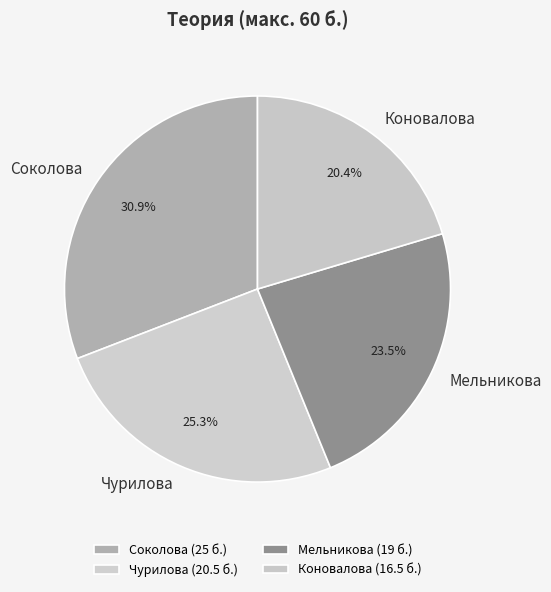

What percentage is NOT represented by Коновалова?

79.6%